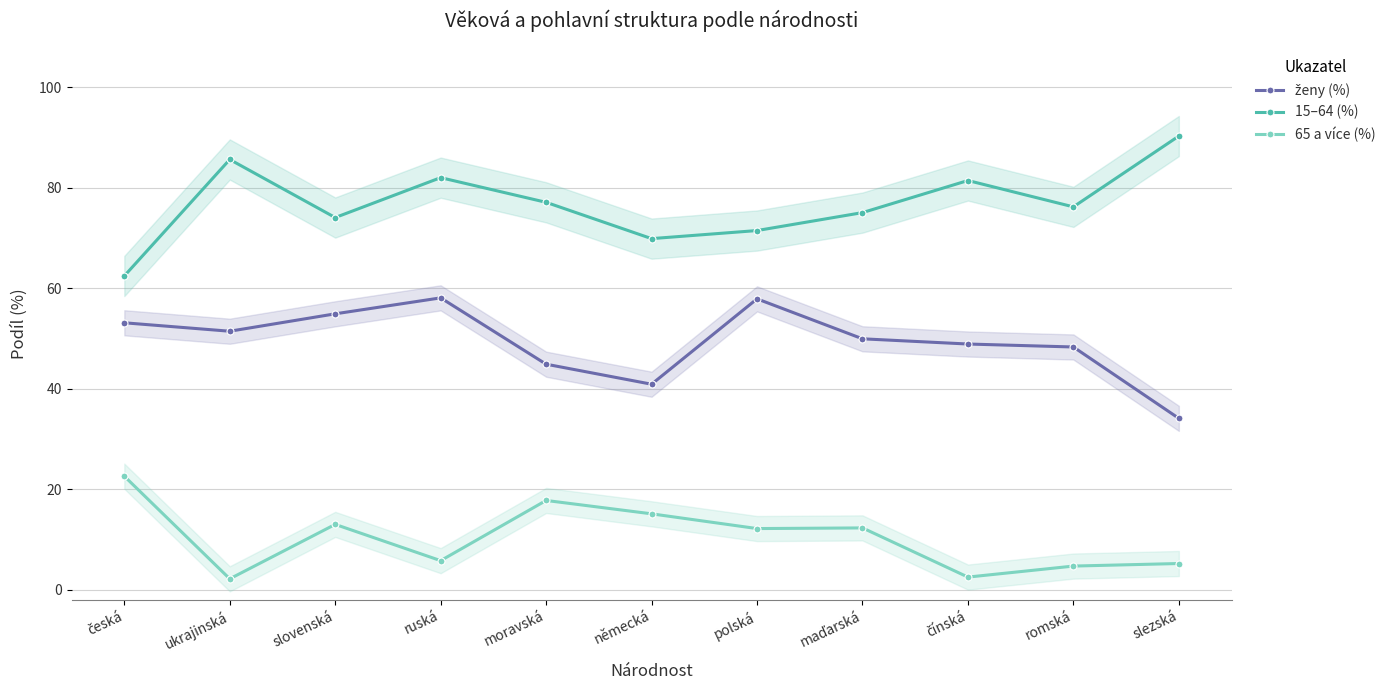

What is the sum of all 65 a více (%) values?

113.0